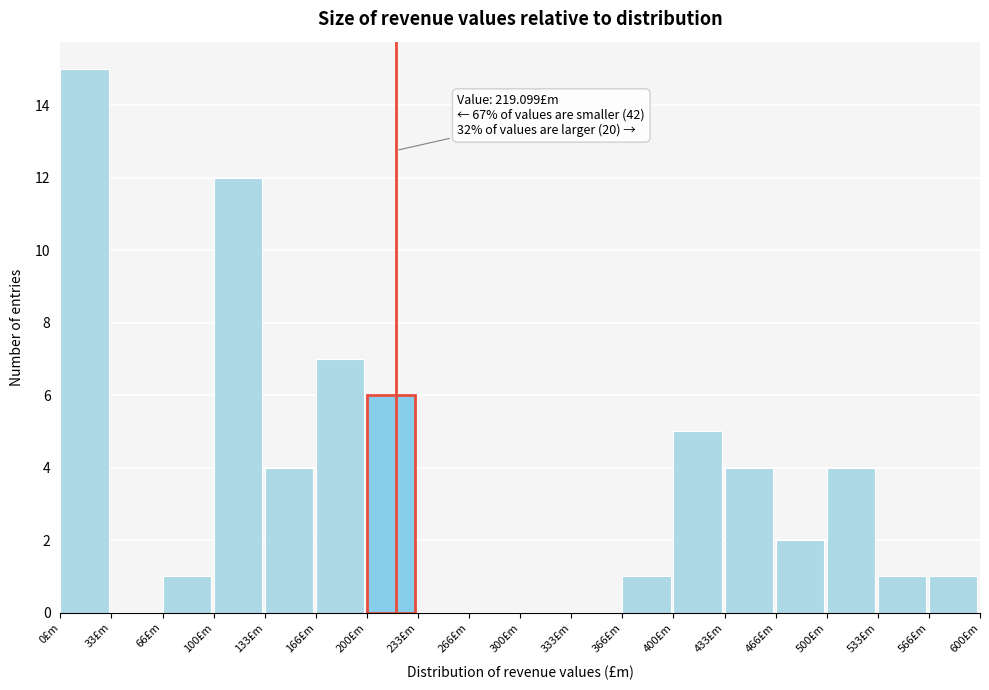

Which range on the x-axis has the tallest bar?

0 to 35